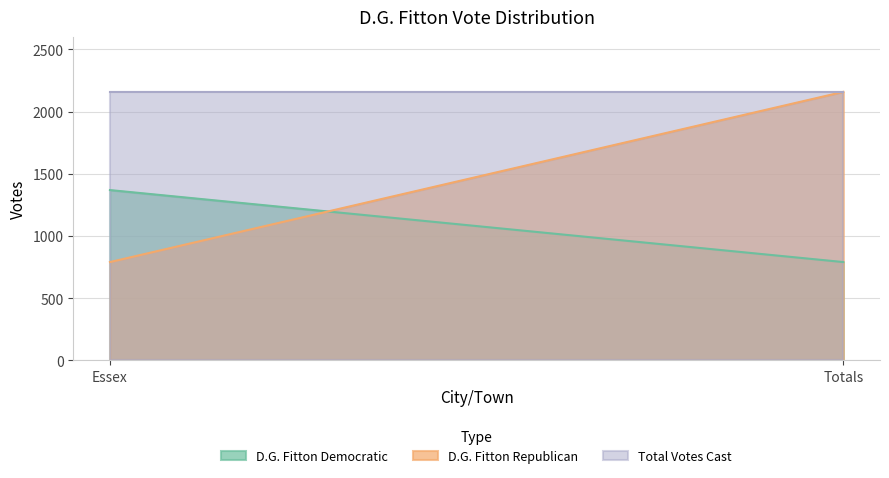

At Essex, list the series in order from largest to smallest.

Total Votes Cast, D.G. Fitton Democratic, D.G. Fitton Republican